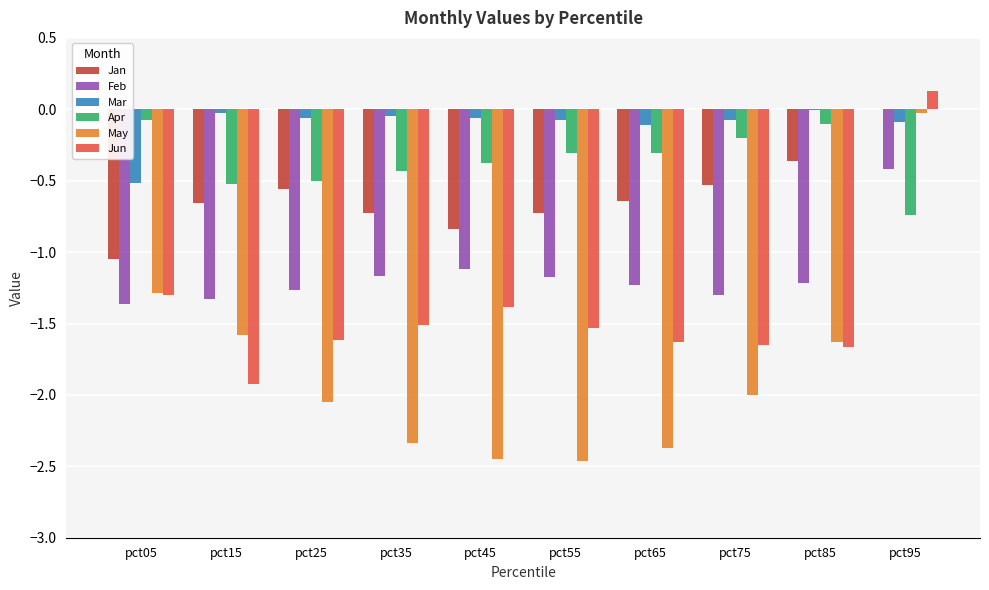

How many categories are shown in the chart?

10